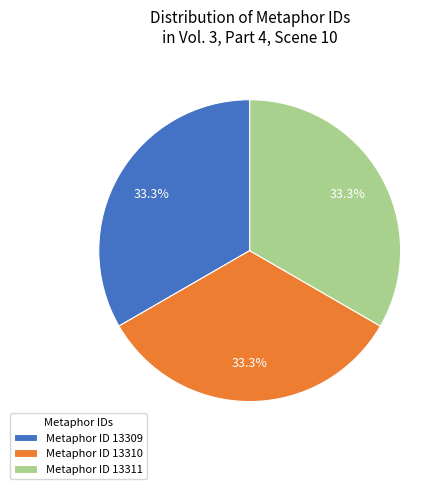

Is the sum of Metaphor ID 13310 and Metaphor ID 13309 greater than half?

Yes